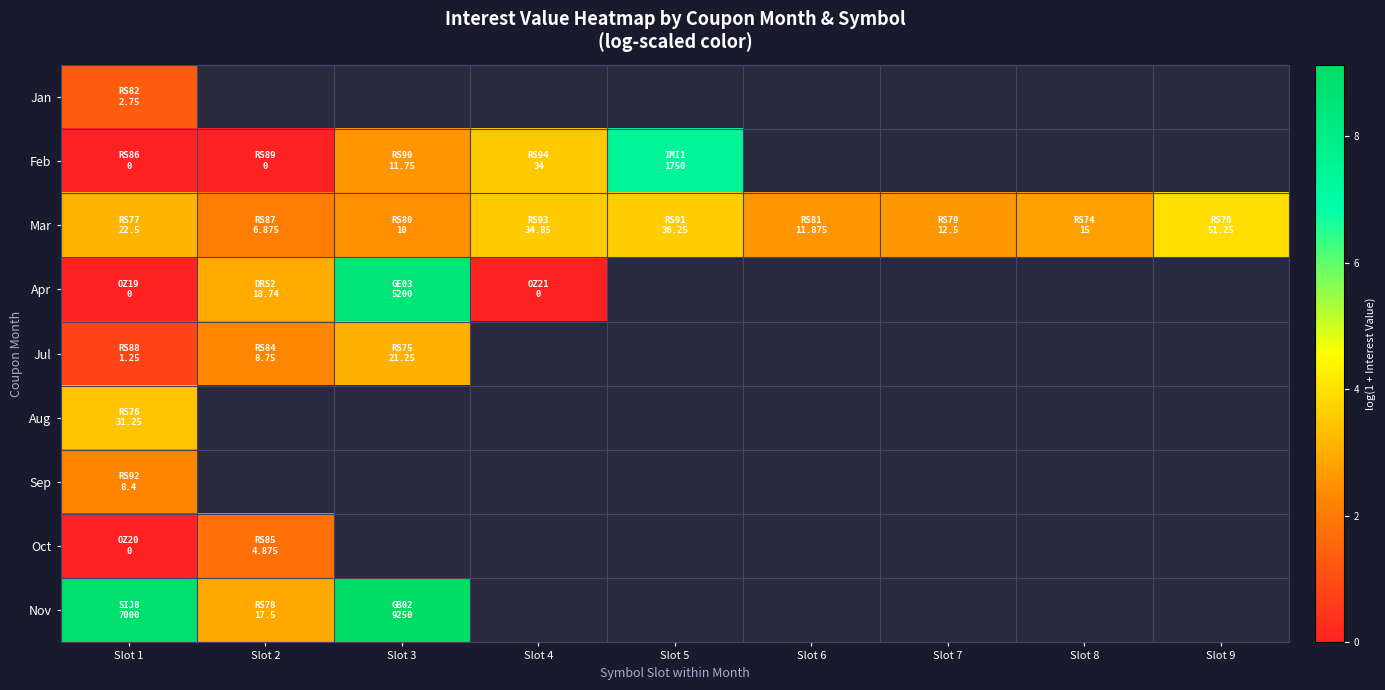

At how many categories does at least one series exceed 1?

9